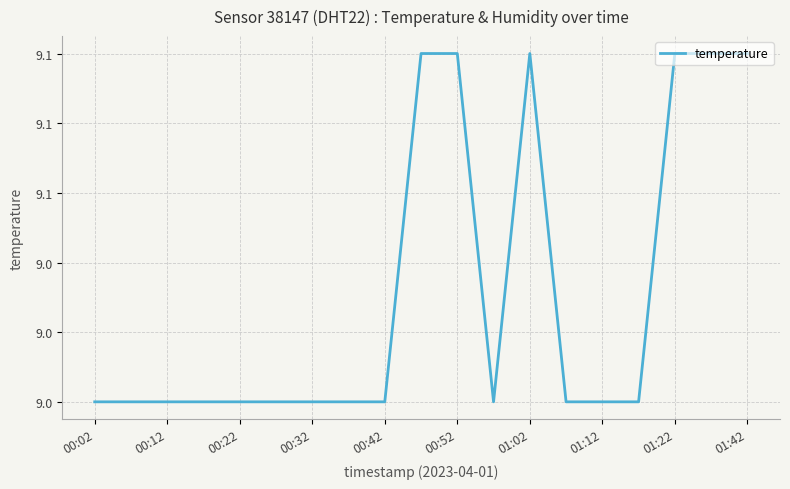

Does the chart display data point markers on the line(s)?

No